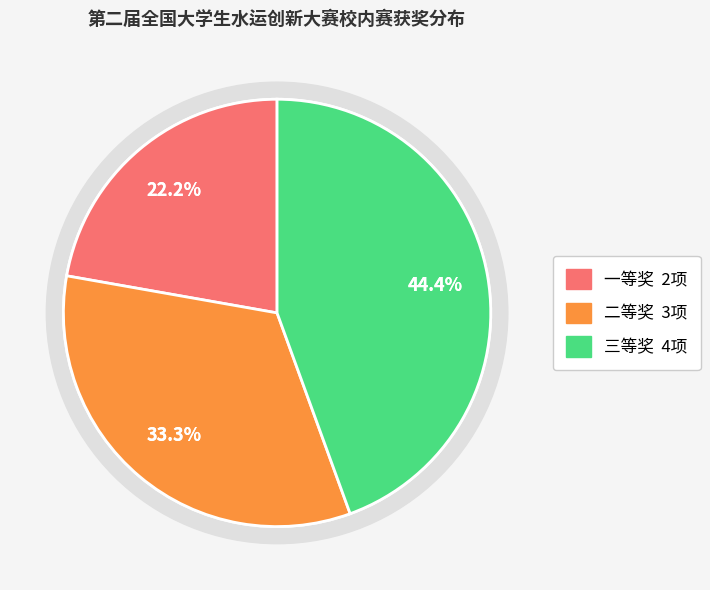

To the nearest percent, what is the difference between the 一等奖 and 三等奖 slice percentages?

22%